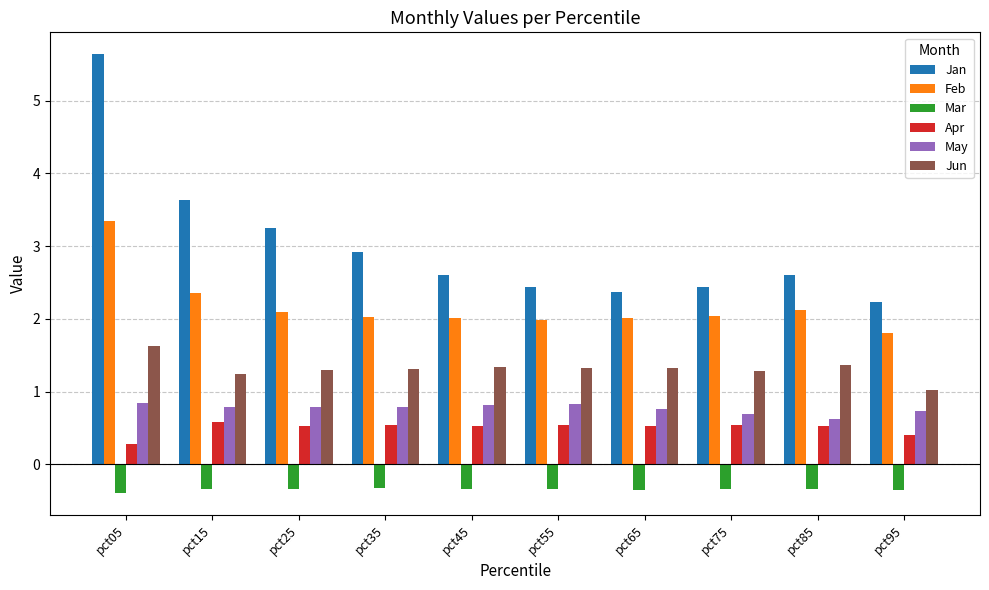

The Apr series shows 0.3 at pct05. True or false?

True